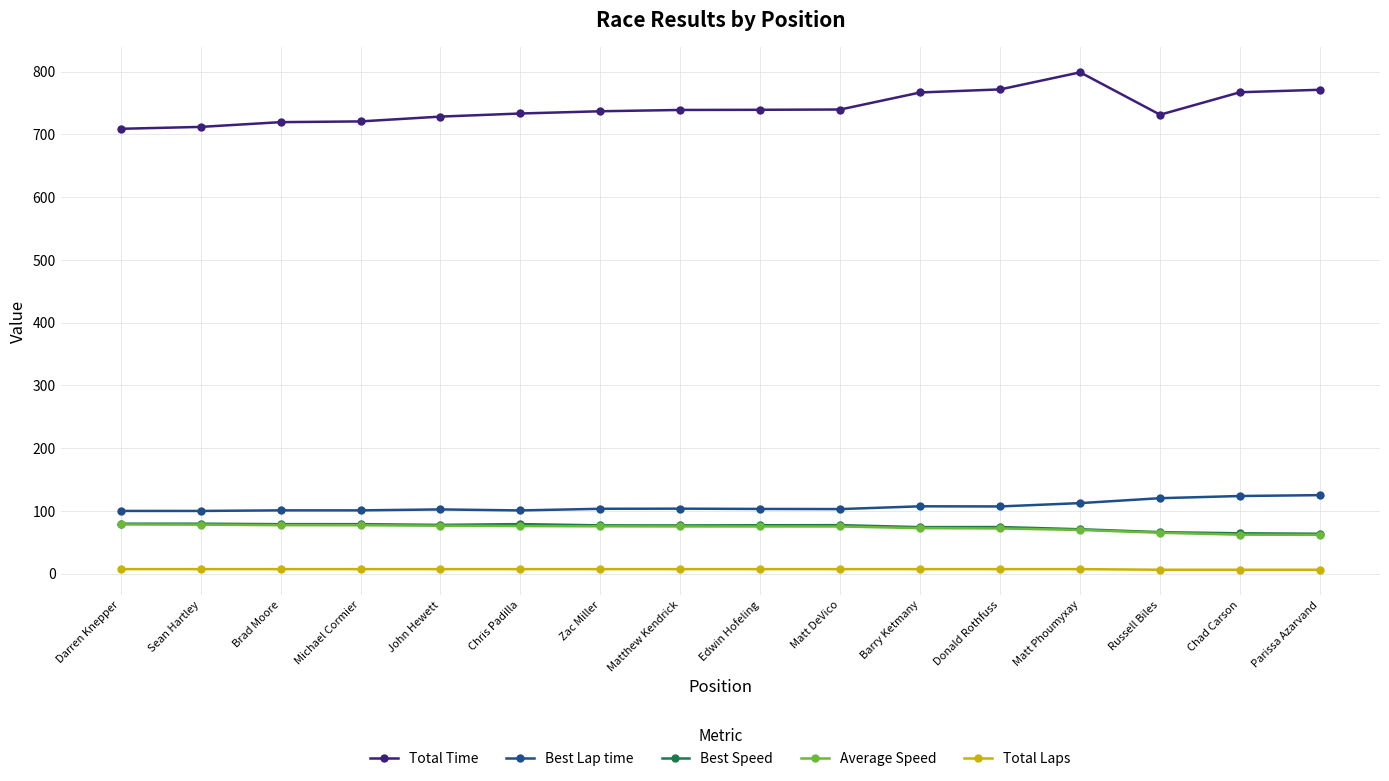

What is the difference between the maximum and minimum values in the Best Lap time series?

25.2